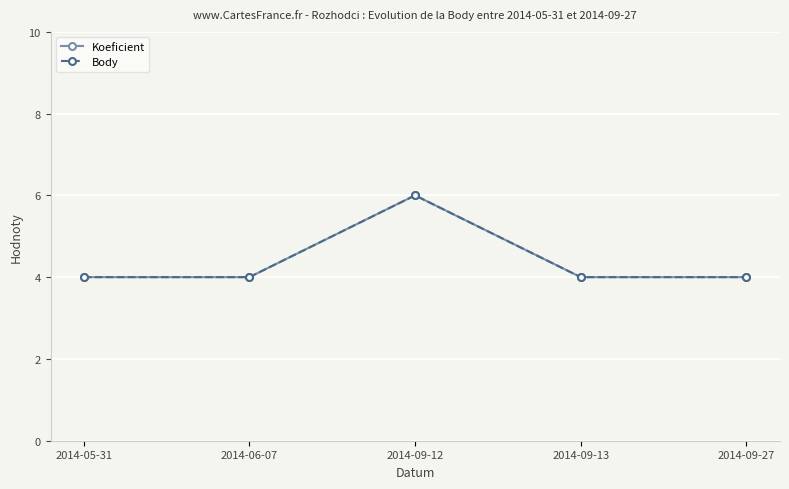

Is this an area chart (filled region under the line)?

No